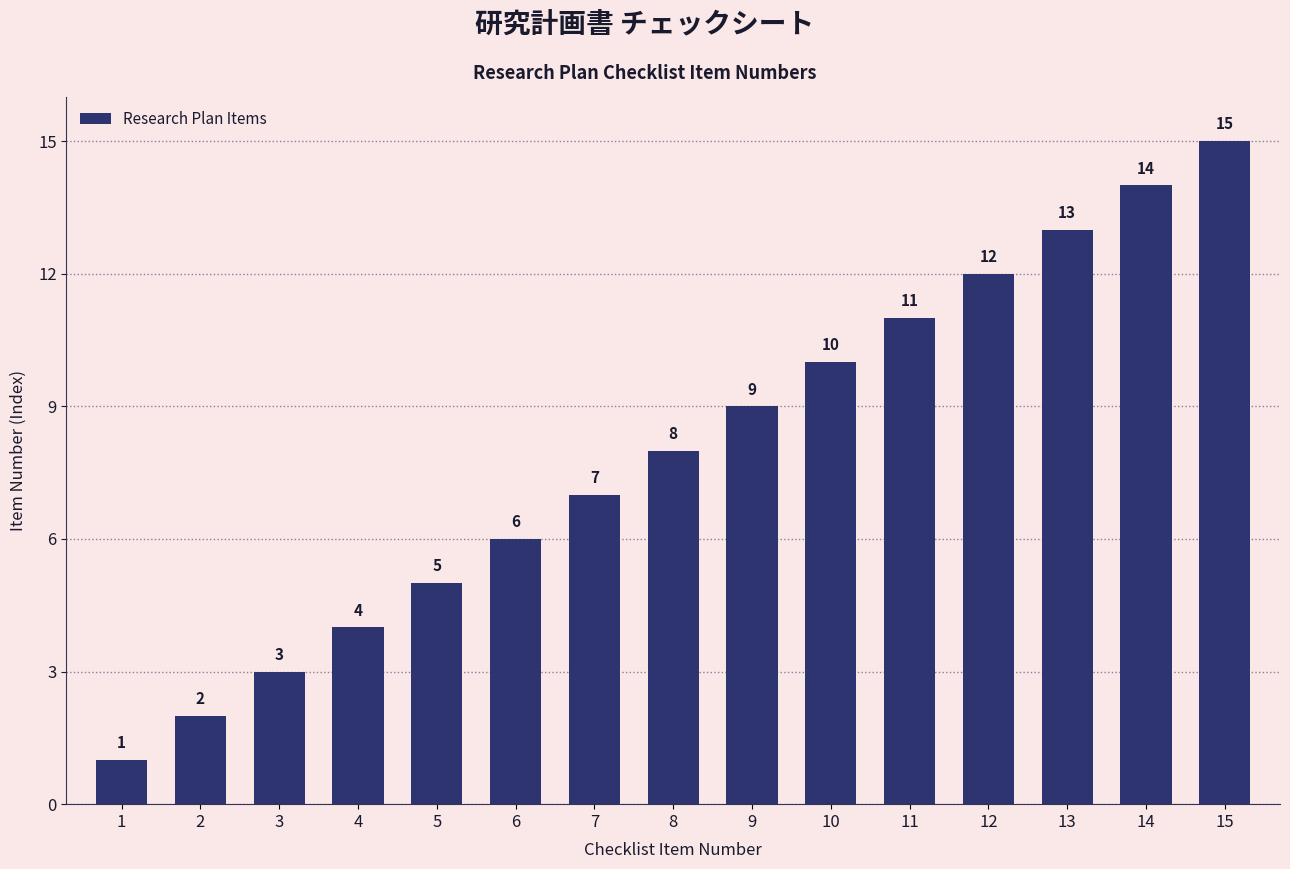

What is the sum of the values at 5 and 7?

12